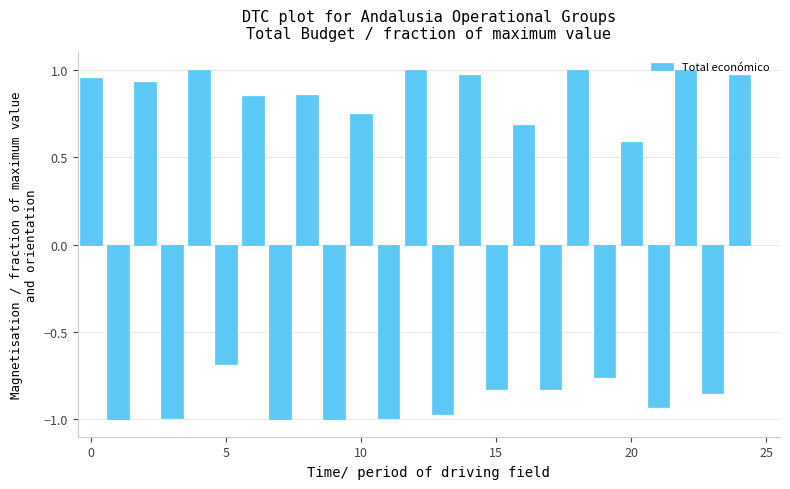

What is the difference between the maximum and minimum values?

2.0